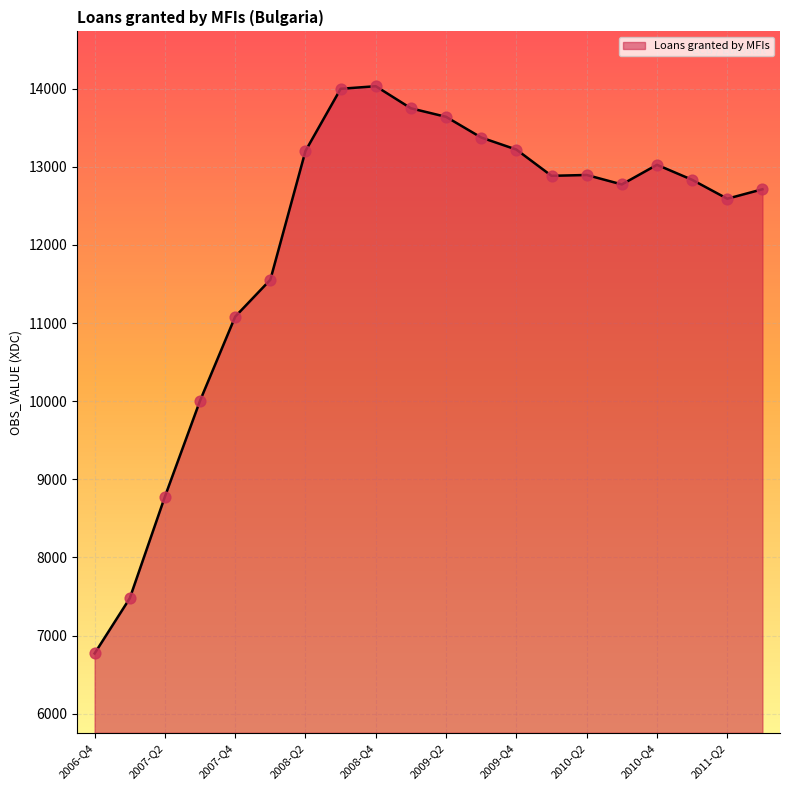

What is the greatest value displayed?

14031